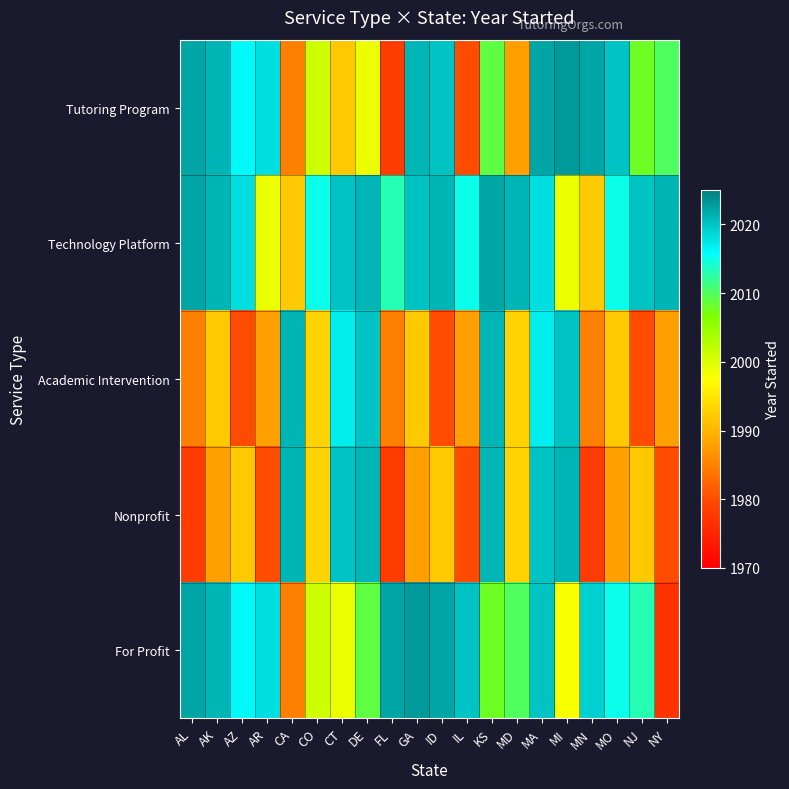

Rank the series at MI from lowest to highest value.

For Profit, Technology Platform, Academic Intervention, Nonprofit, Tutoring Program